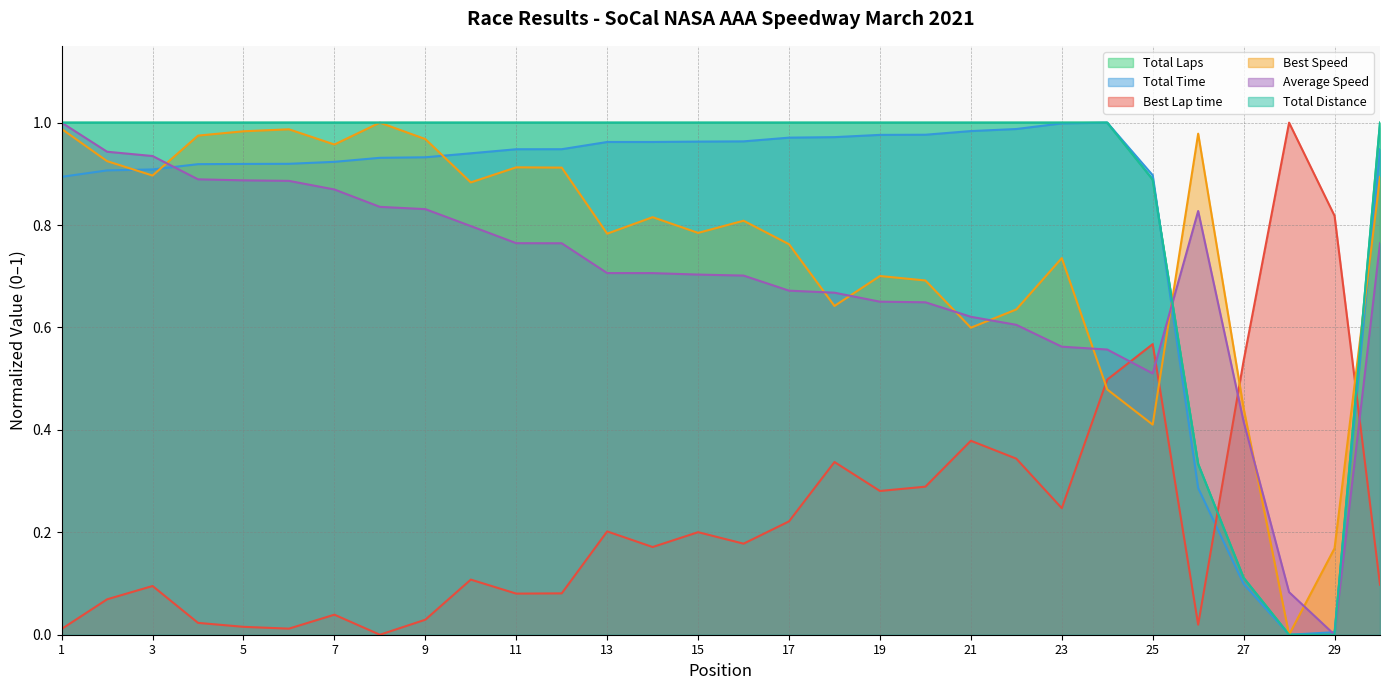

What is the spread (max minus min) of values at 4?

1.0